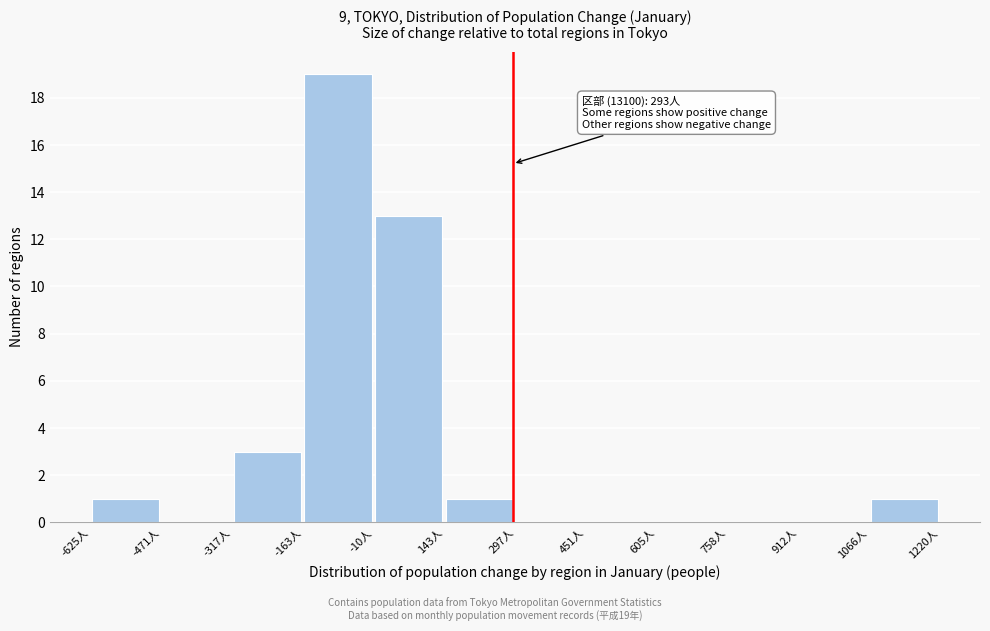

Over which range of the x-axis is the bar tallest?

-160 to 0